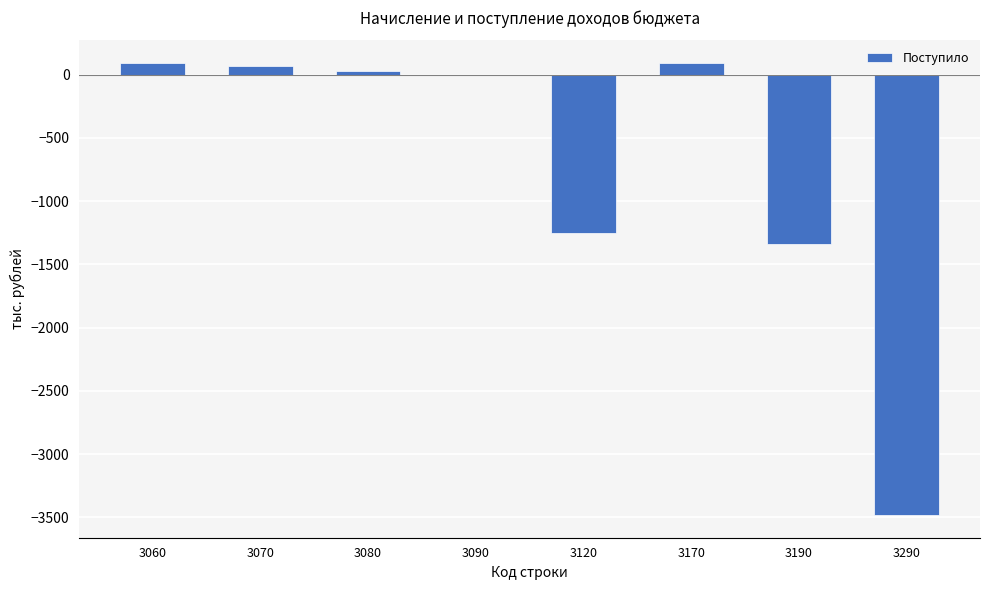

What is the maximum value shown in the chart?

91